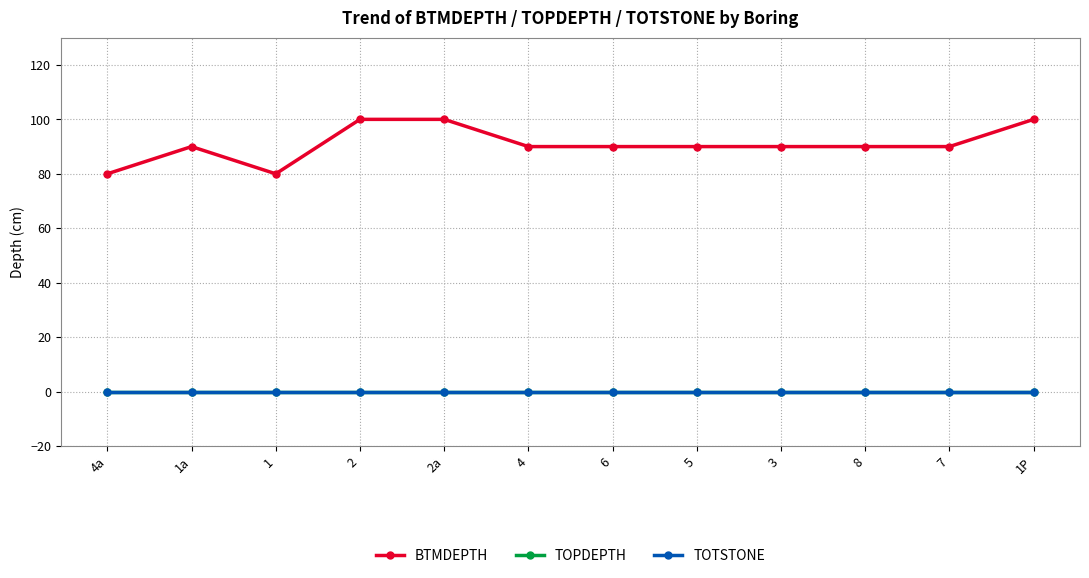

Does the chart have visible grid lines?

Yes